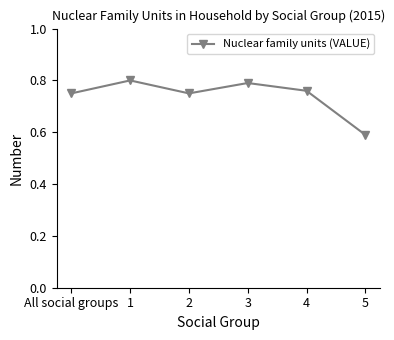

Is it true that the value at 3 is 0.8?

True